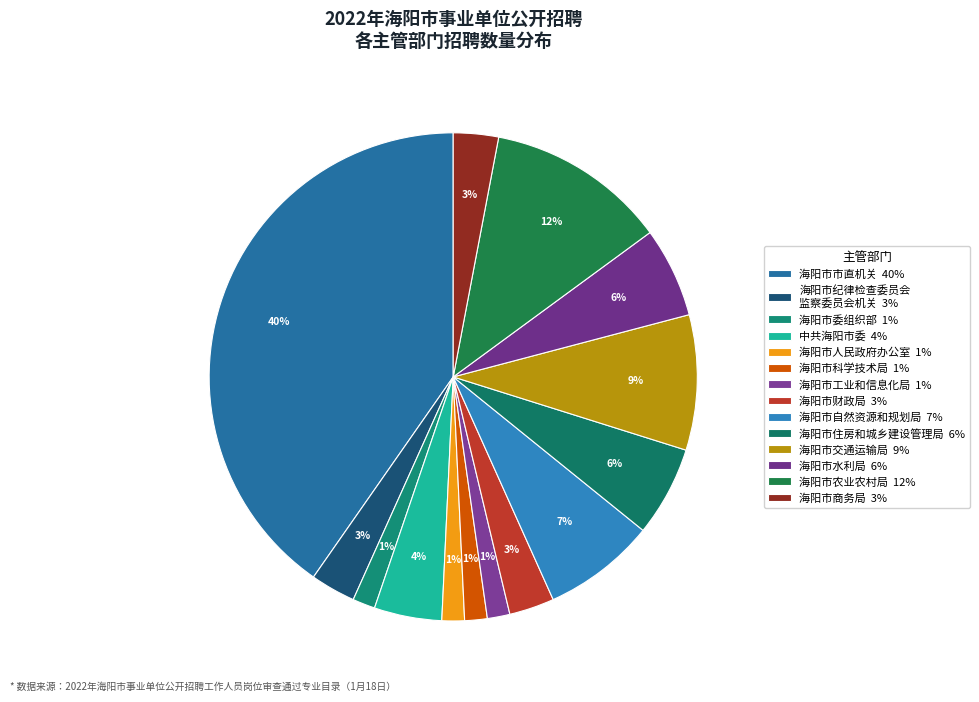

How many slices are in this pie chart?

14